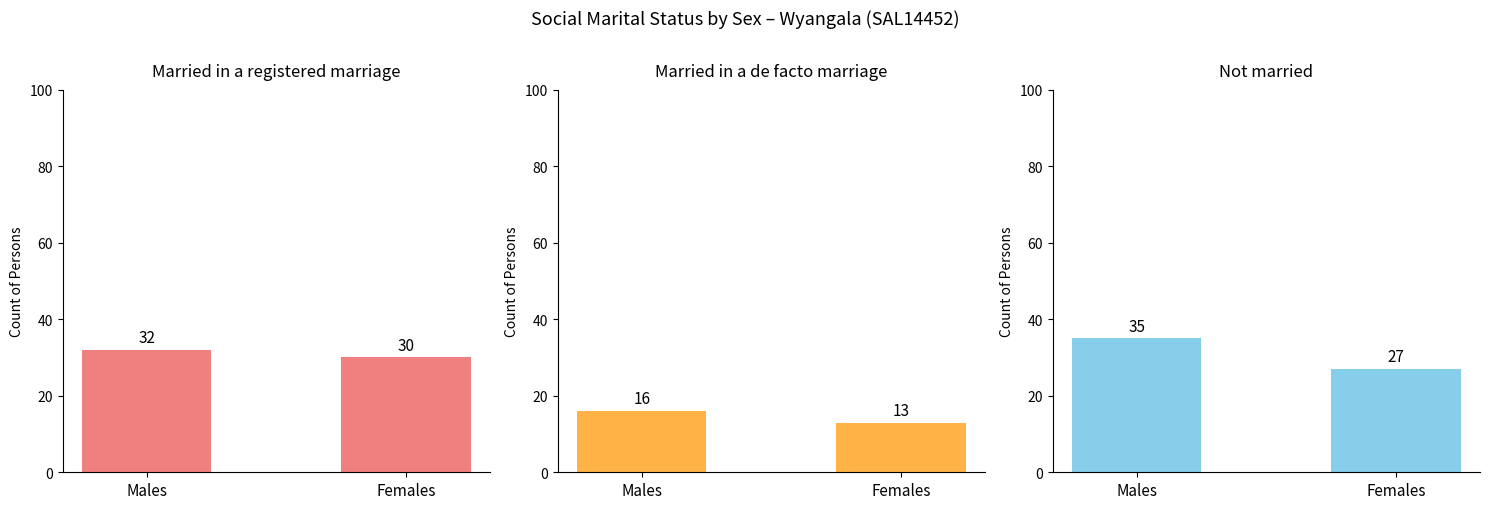

Rank the categories by Married in a de facto marriage value from highest to lowest.

Males, Females